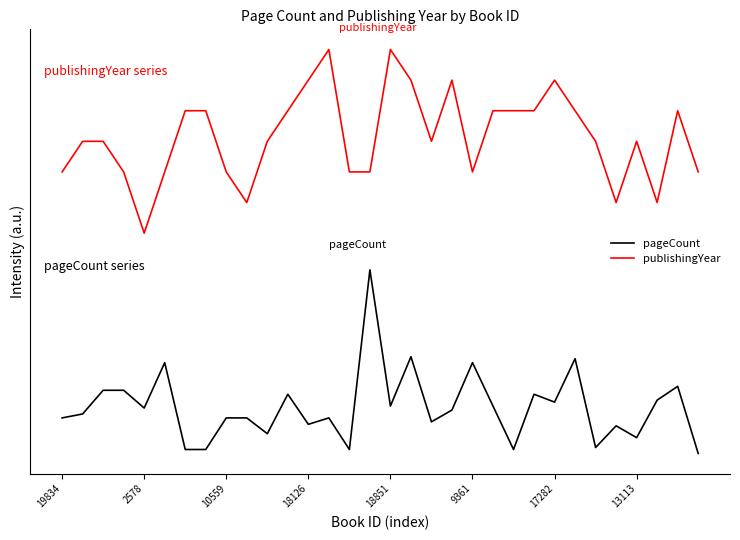

Does the chart have visible grid lines?

No